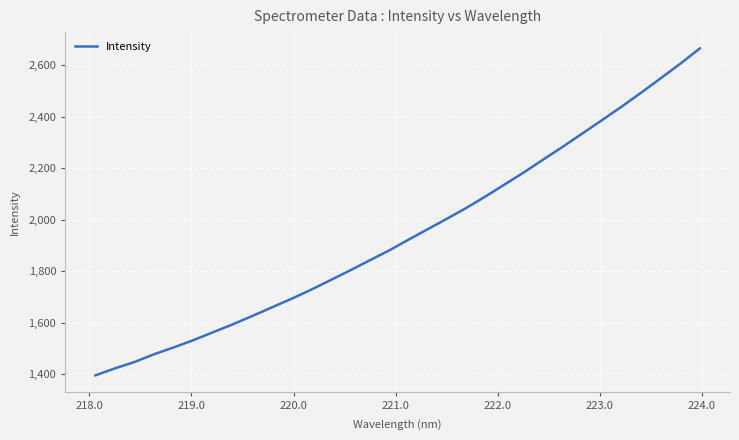

What is the greatest value displayed?

2664.4